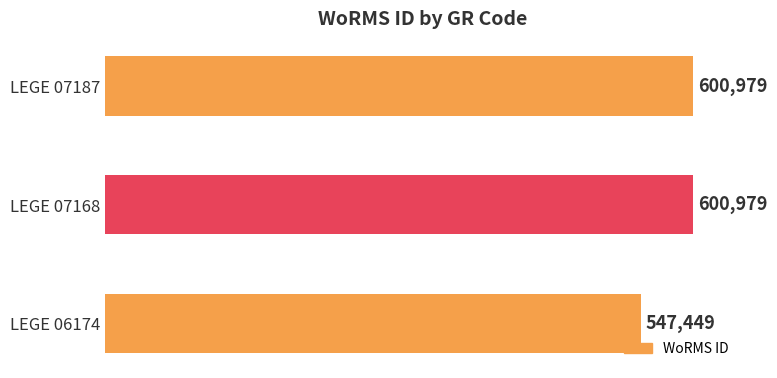

What is the sum of the values at LEGE 07187 and LEGE 07168?

1201958